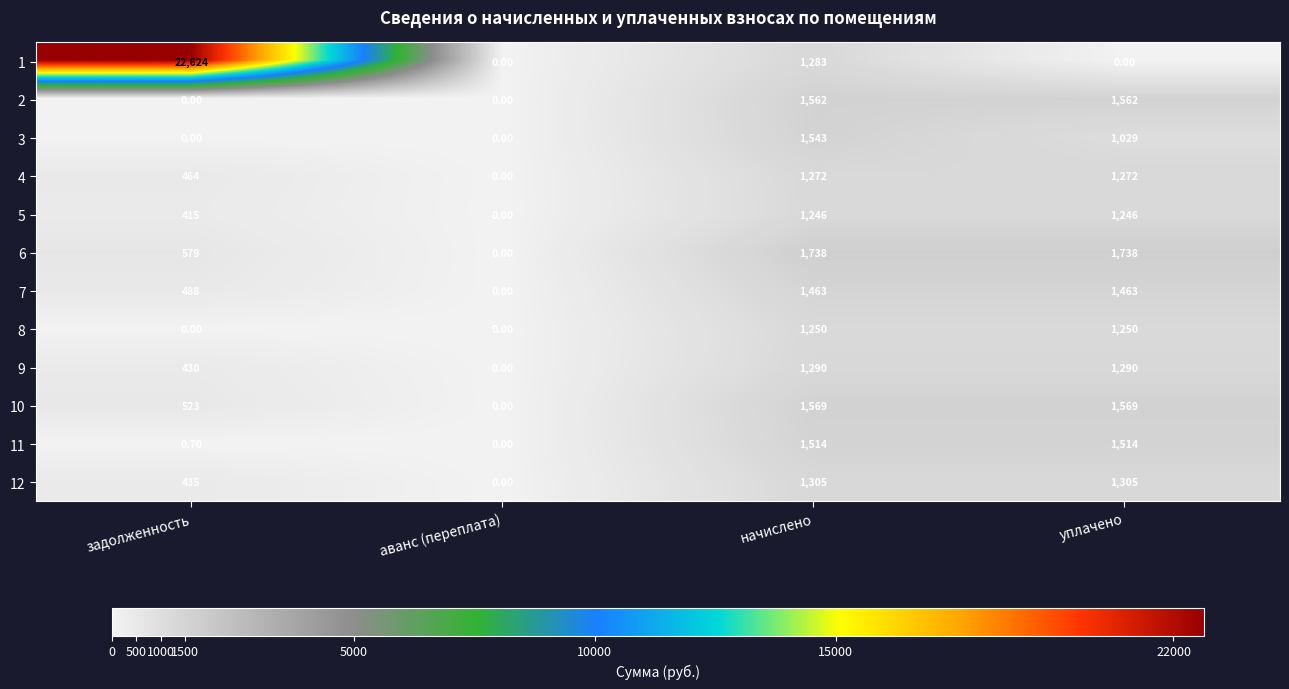

At how many categories does at least one series exceed 1148?

3